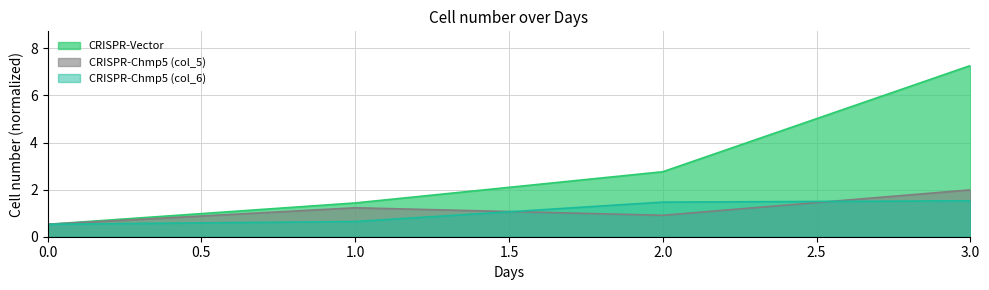

Between 1.0 and 3.0, which series saw the biggest shift?

CRISPR-Vector